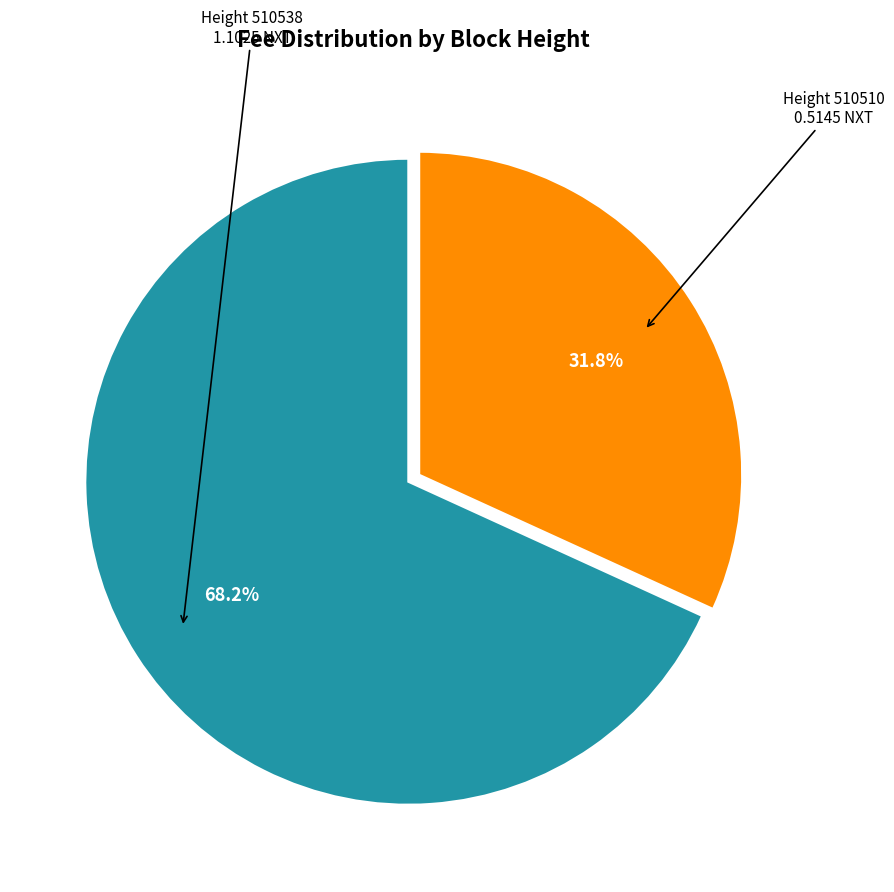

Count the number of slices in the pie.

2